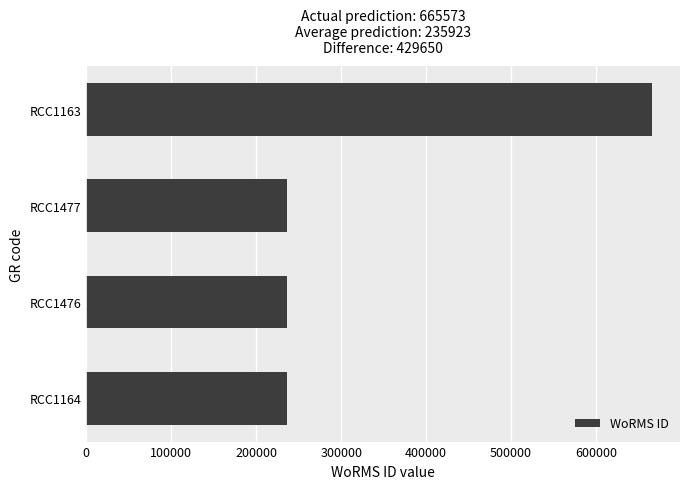

Which label corresponds to the largest value in the chart?

RCC1163